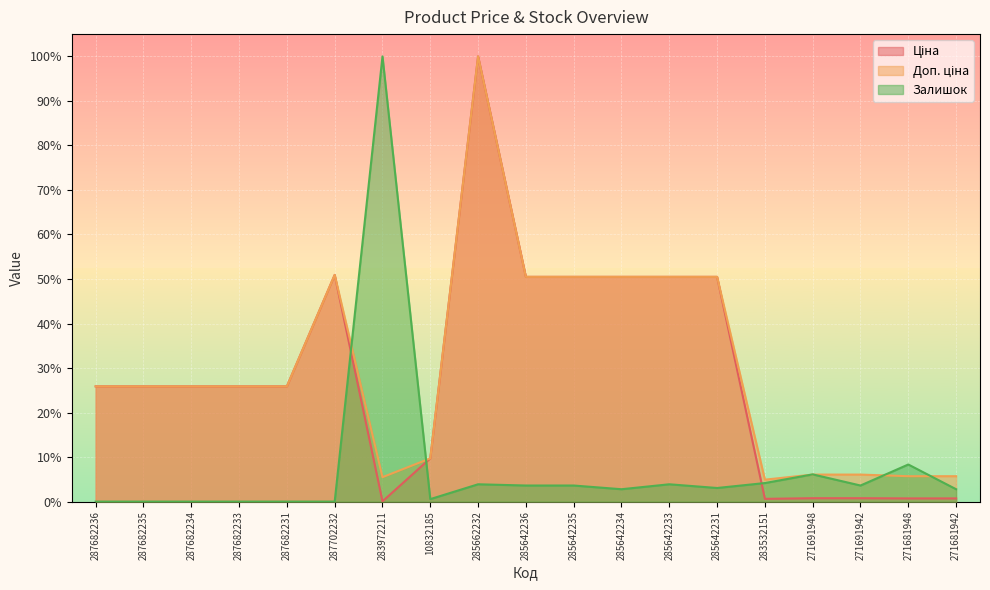

After their last crossing, which series has the higher values: Залишок or Доп. ціна?

Доп. ціна